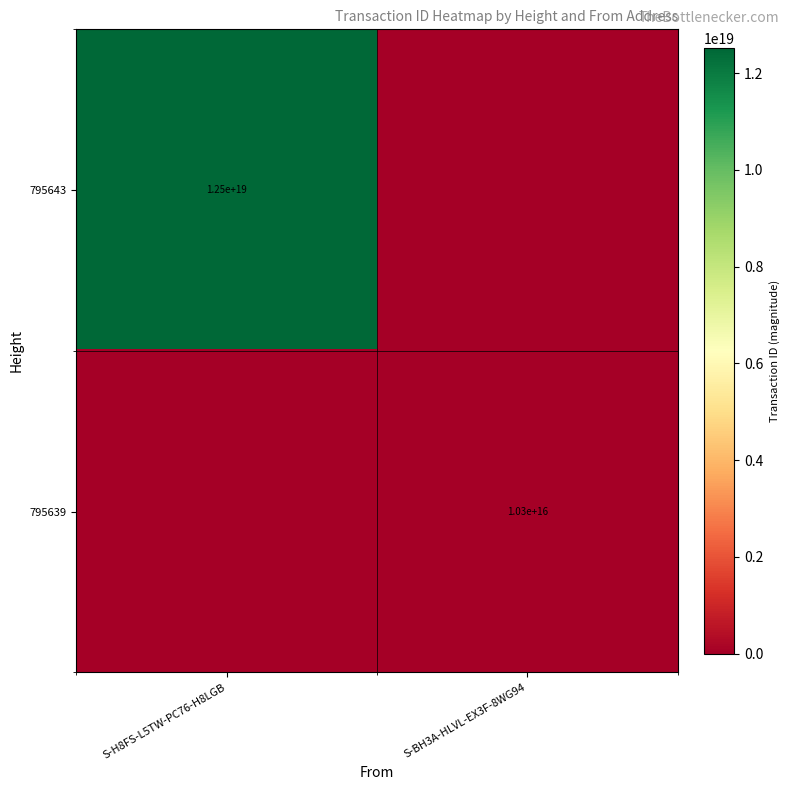

The value of 795639 at S-BH3A-HLVL-EX3F-8WG94 is 17081193931686940. True or false?

False